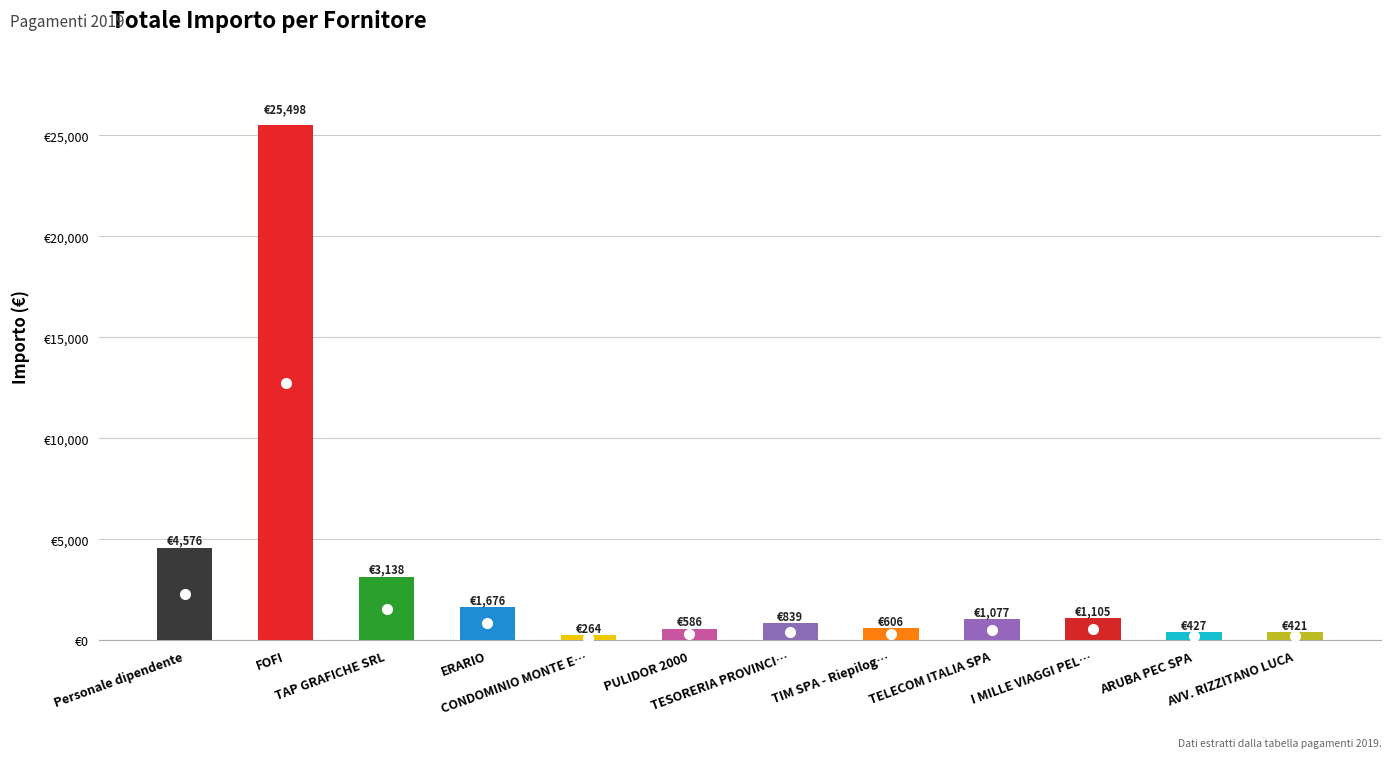

What is the approximate value at FOFI?

25498.0